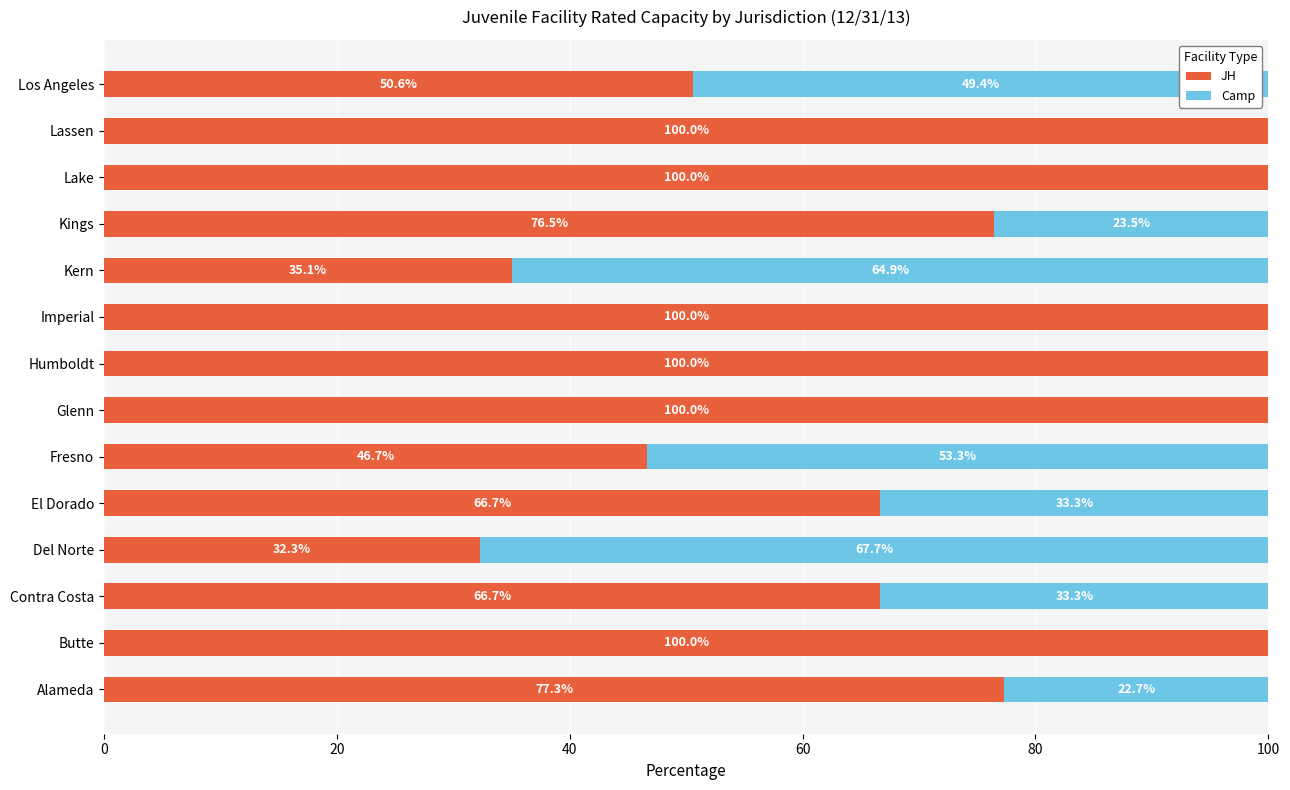

What is the total value across all series at Contra Costa?

100.0